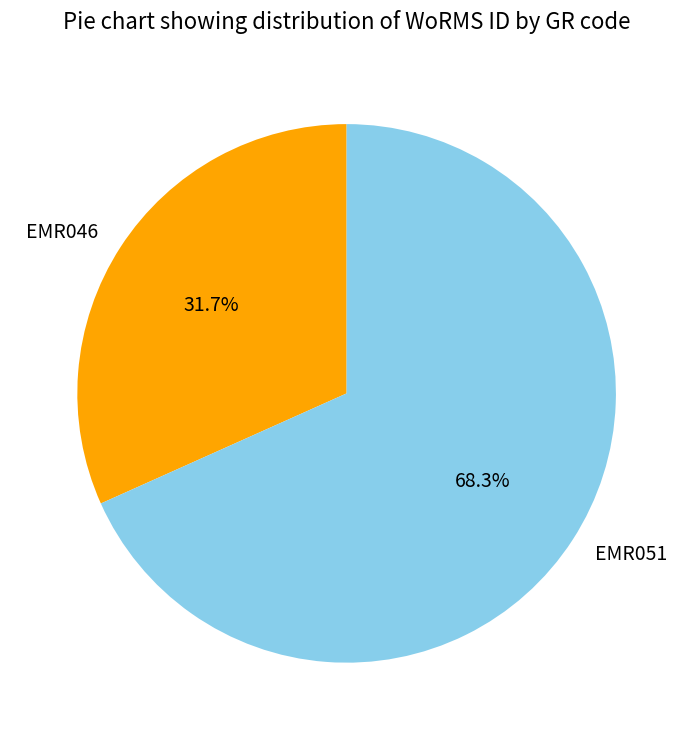

What percentage is the EMR046 slice, to the nearest percent?

32%